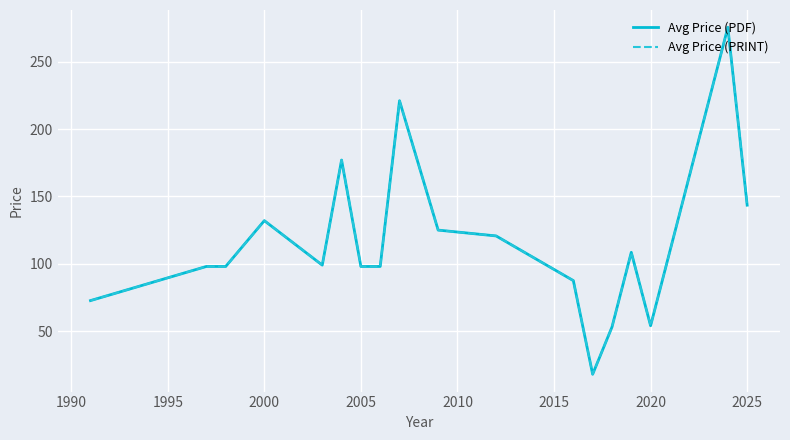

At how many categories does at least one series exceed 208?

2